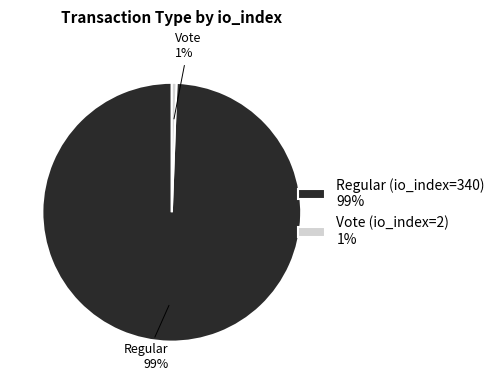

Rank the categories by value from highest to lowest.

Regular (io_index=340), Vote (io_index=2)